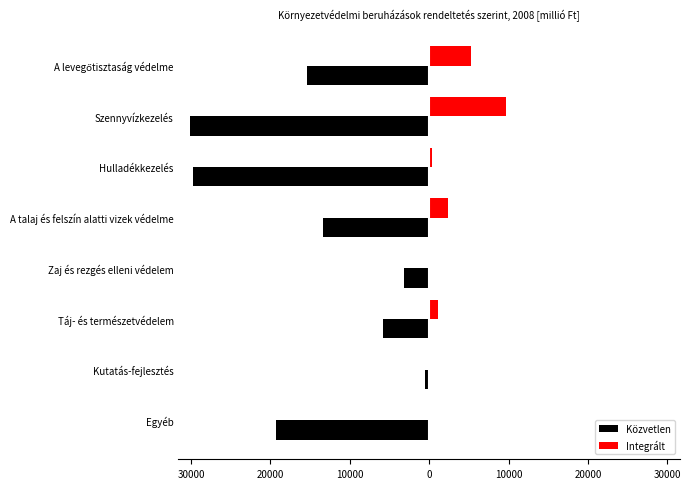

What is the difference between the maximum and minimum values in the Közvetlen series?

29602.4